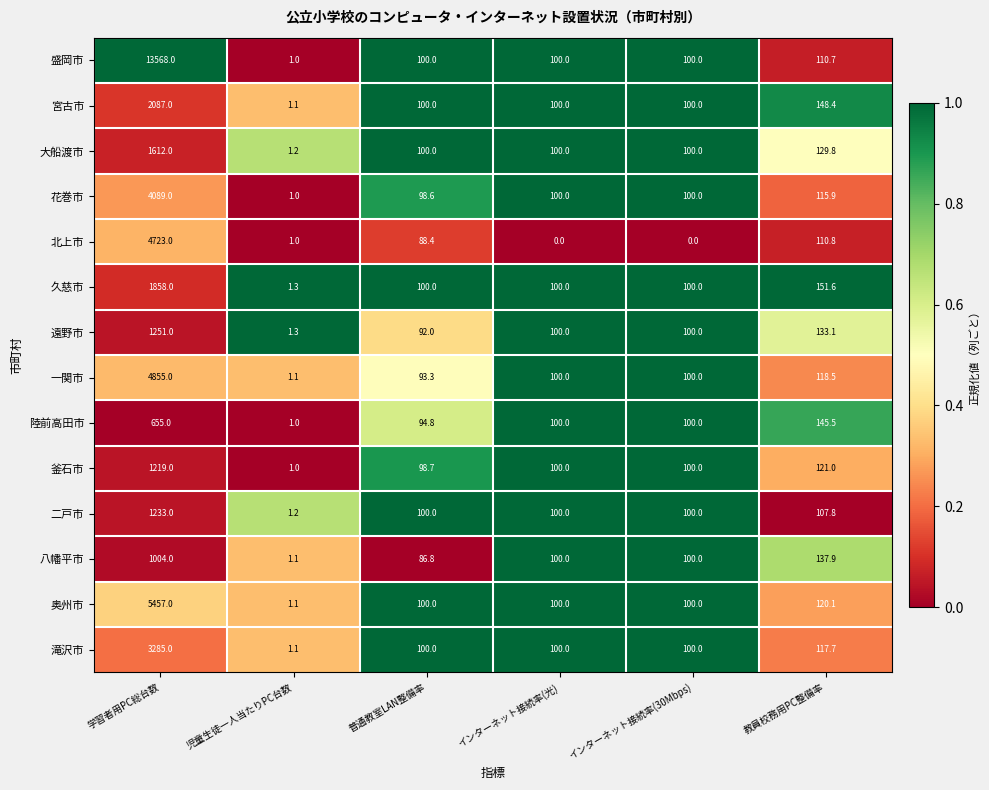

What is the difference between the highest and lowest values at インターネット接続率(30Mbps)?

100.0